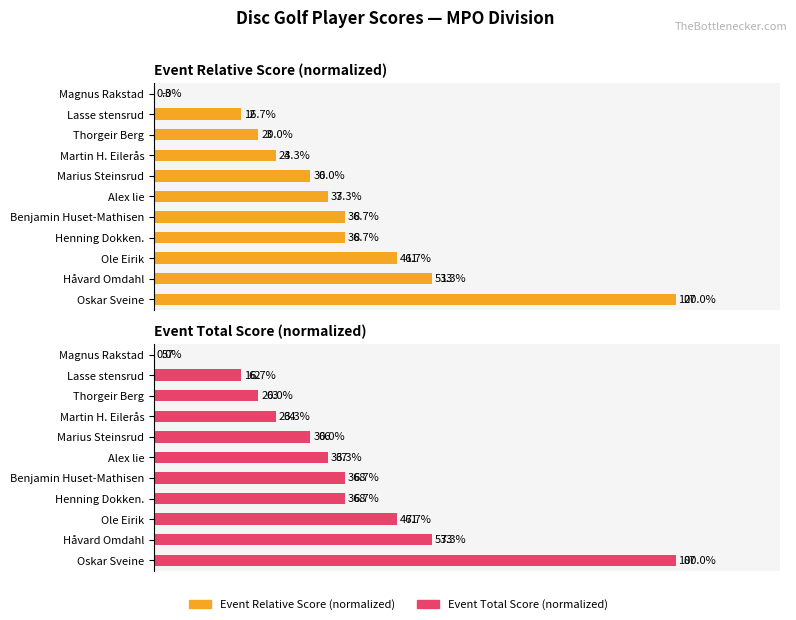

Reading left to right, extract all data points from this chart.

Event Relative Score: 0.0	16.7	20.0	23.3	30.0	33.3	36.7	36.7	46.7	53.3	100.0
Event Total Score: 0.0	16.7	20.0	23.3	30.0	33.3	36.7	36.7	46.7	53.3	100.0